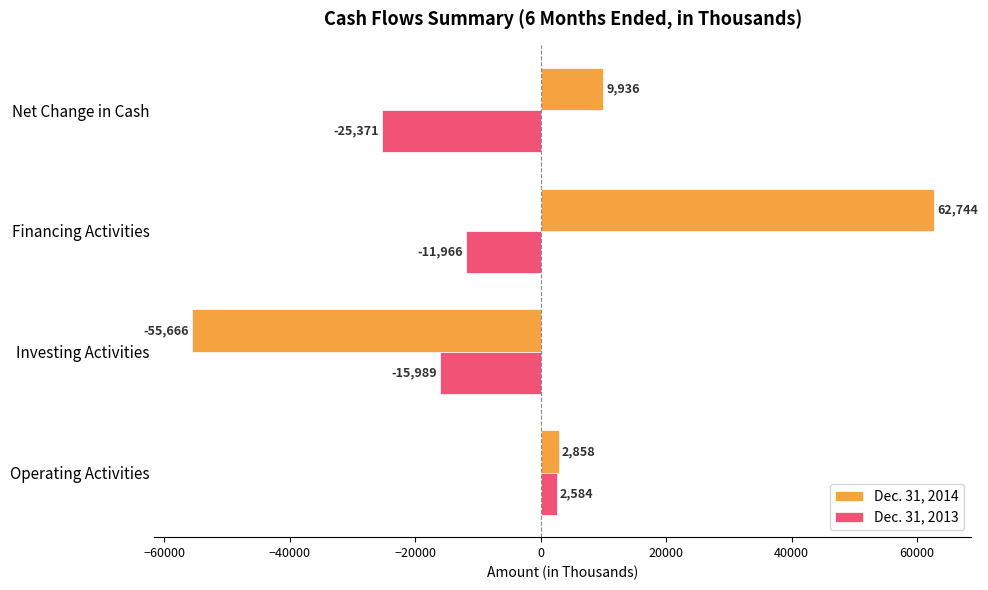

Where is Dec. 31, 2013 nearest to the value -11393?

Financing Activities